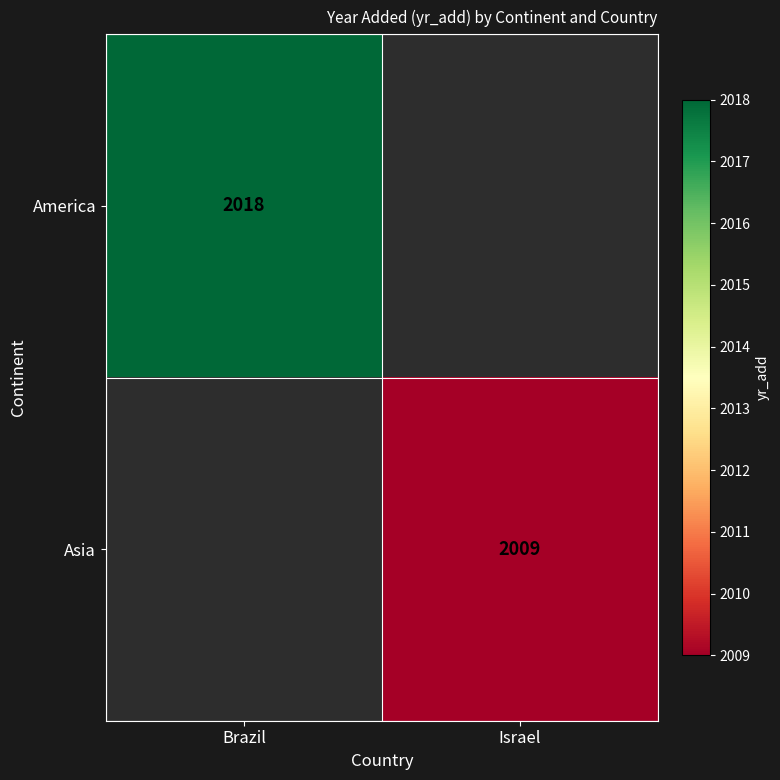

Is it true that America equals 3475 at Brazil?

False